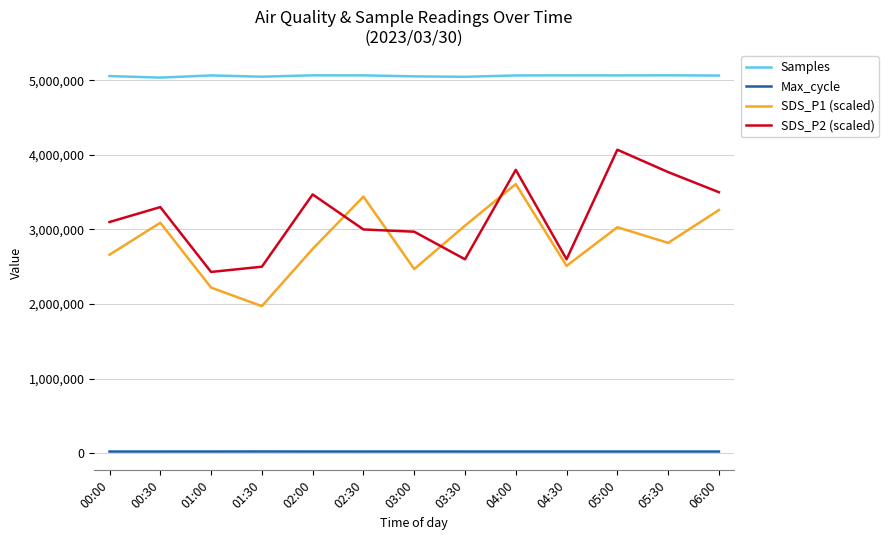

What is the maximum value for SDS_P1 (scaled)?

3609000.0